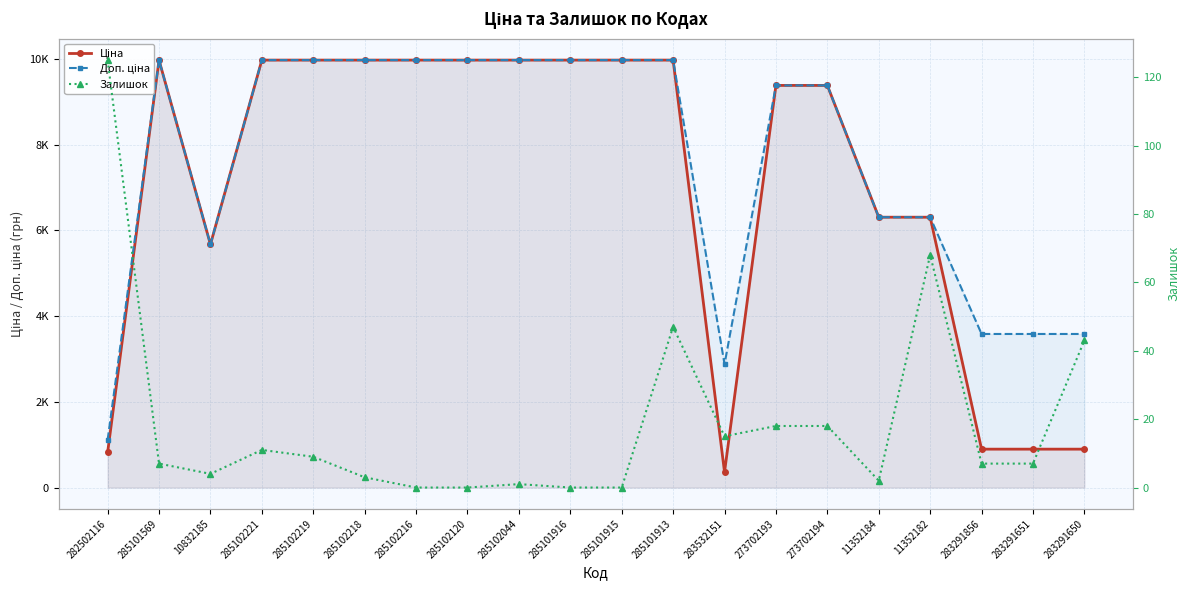

Is this an area chart (filled region under the line)?

No